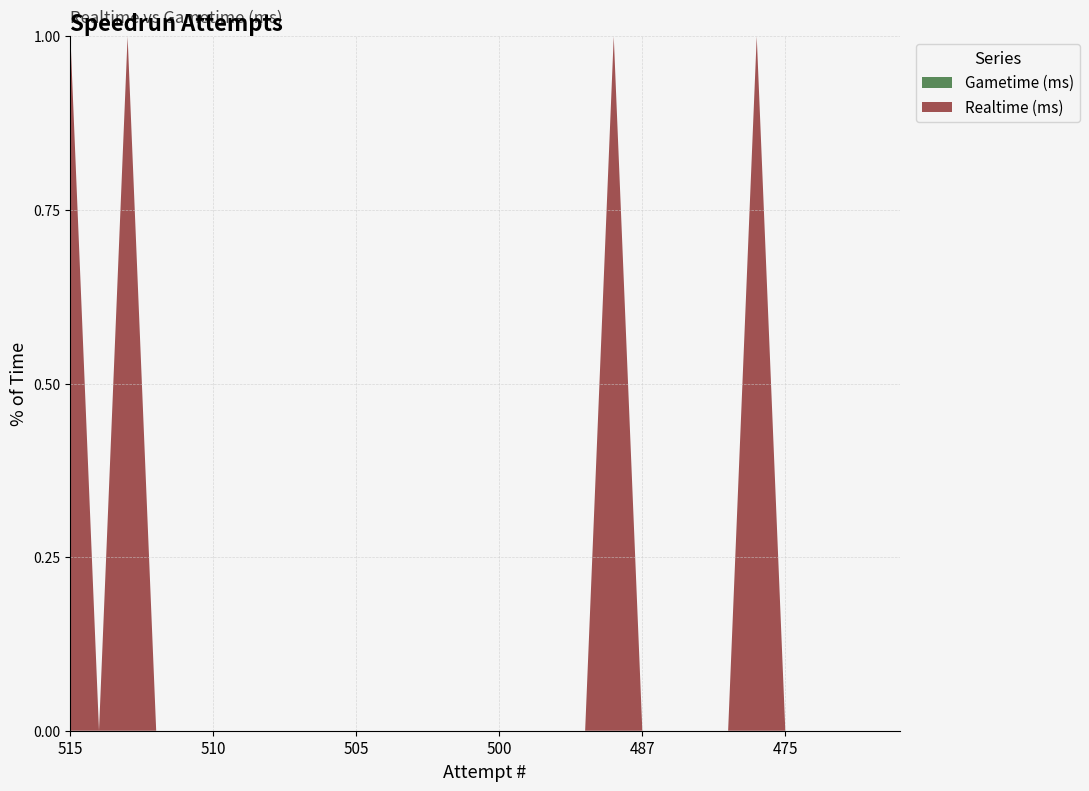

Reading right to left, list all the values displayed in this chart.

Realtime (ms): 471=0	472=0	473=0	474=0	475=0	476=10687947	484=0	485=0	486=0	487=0	488=10839067	497=0	498=0	499=0	500=0	501=0	502=0	503=0	504=0	505=0	506=0	507=0	508=0	509=0	510=0	511=0	512=0	513=10961682	514=0	515=10715251
Gametime (ms): 471=0	472=0	473=0	474=0	475=0	476=0	484=0	485=0	486=0	487=0	488=0	497=0	498=0	499=0	500=0	501=0	502=0	503=0	504=0	505=0	506=0	507=0	508=0	509=0	510=0	511=0	512=0	513=0	514=0	515=0